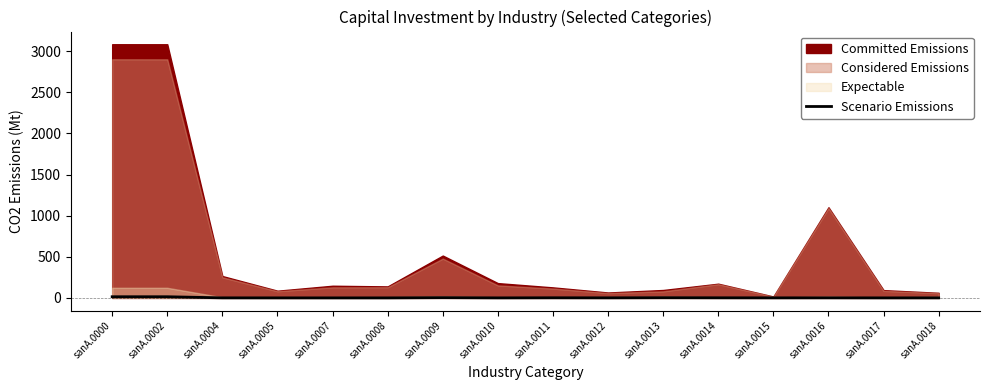

What is the difference between the maximum and minimum values?

14.0